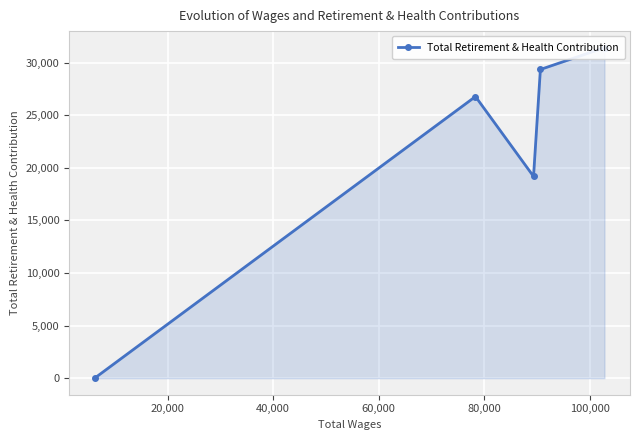

What is the change in value from 40,000 to 60,000?

+7591